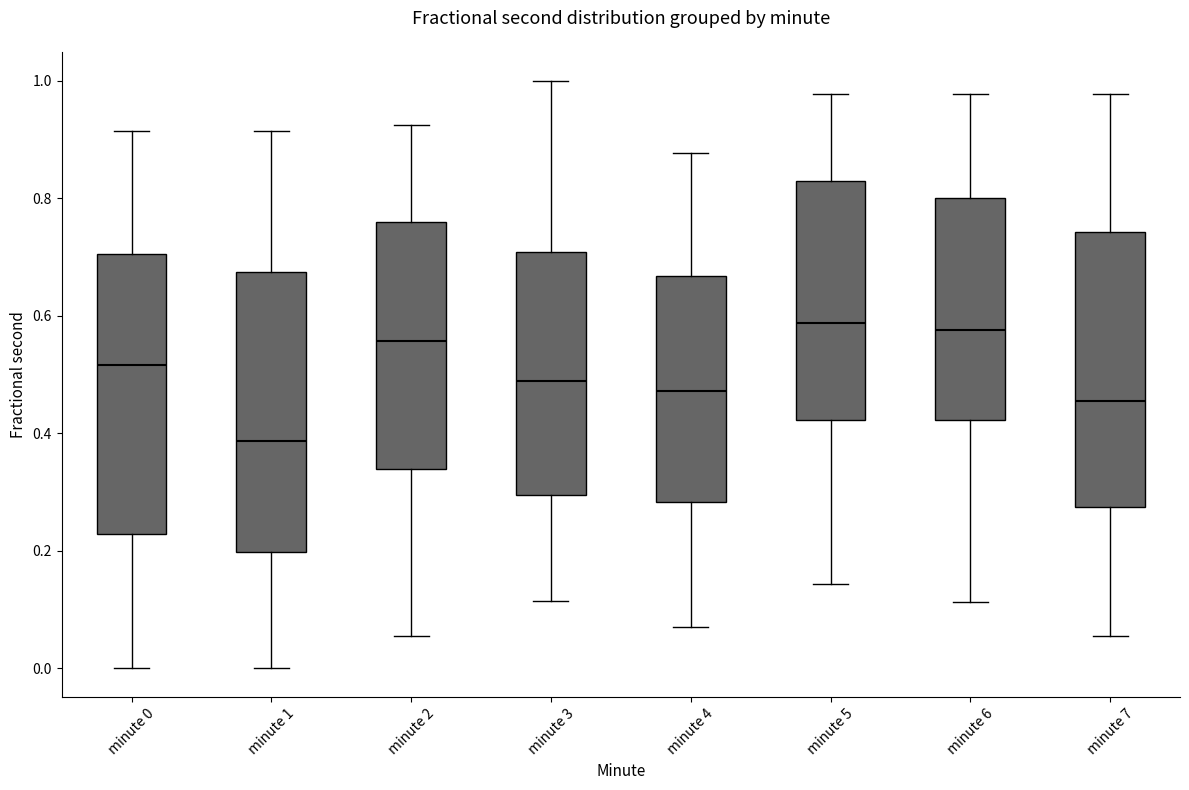

Where is the upper edge of the box for minute 5 on the y-axis? The values are not printed on the chart, so give them approximately, as read against the axis.

0.84